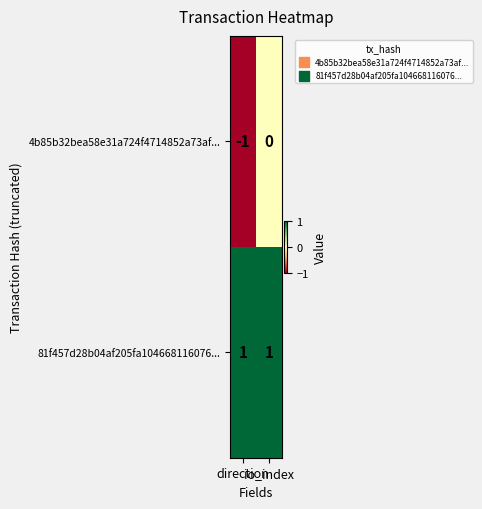

Which series changed the most between direction and io_index?

4b85b32bea58e31a724f4714852a73af...